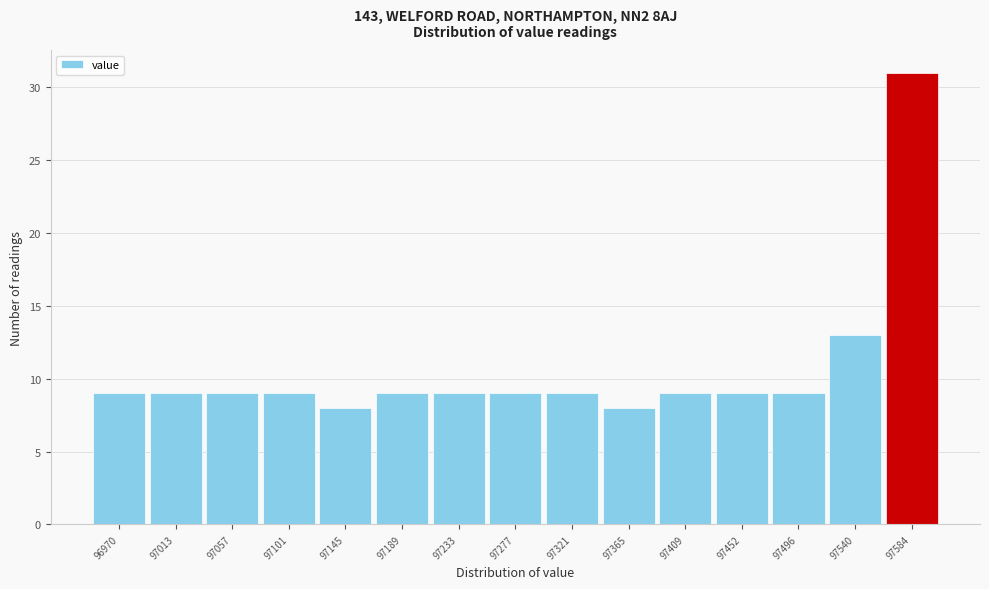

Reading right to left, list all the values displayed in this chart.

97584=31	97540=13	97496=9	97452=9	97409=9	97365=8	97321=9	97277=9	97233=9	97189=9	97145=8	97101=9	97057=9	97013=9	96970=9